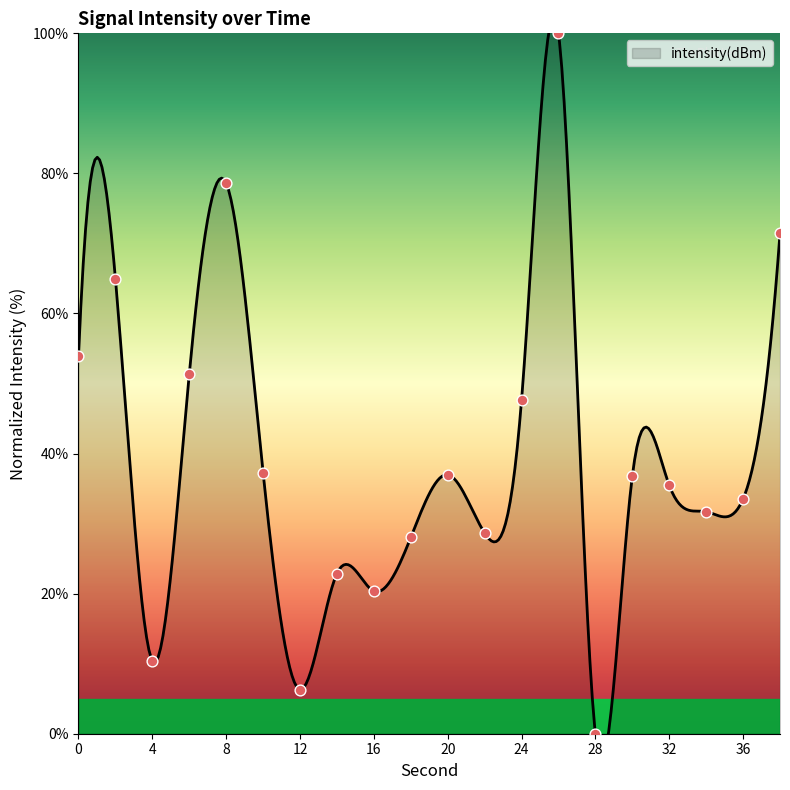

What is the ratio of the value at 8 to the value at 36?

2.3